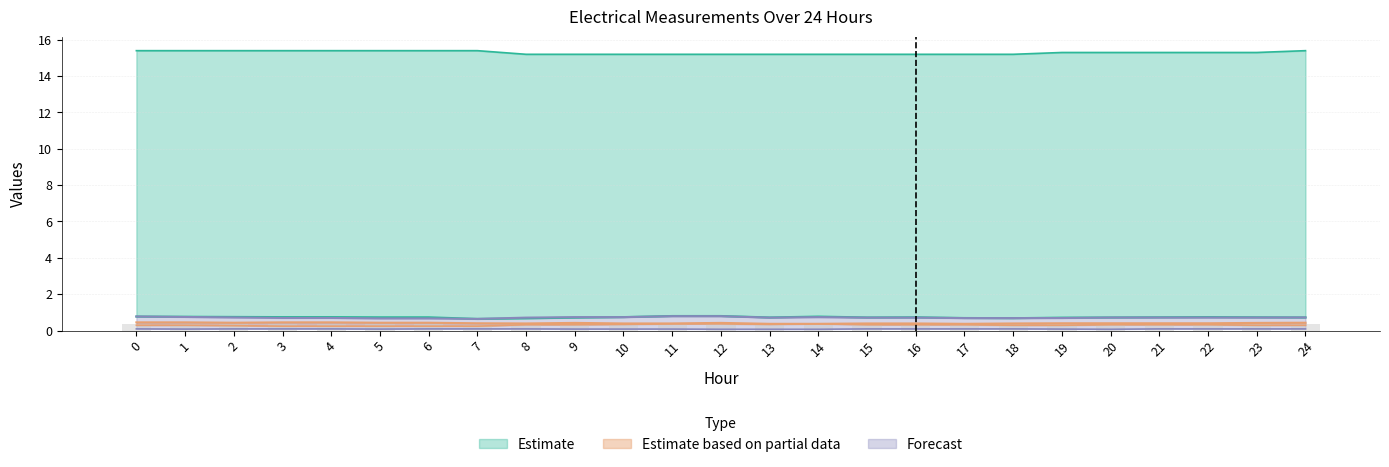

What is the maximum value shown in the chart?

15.4